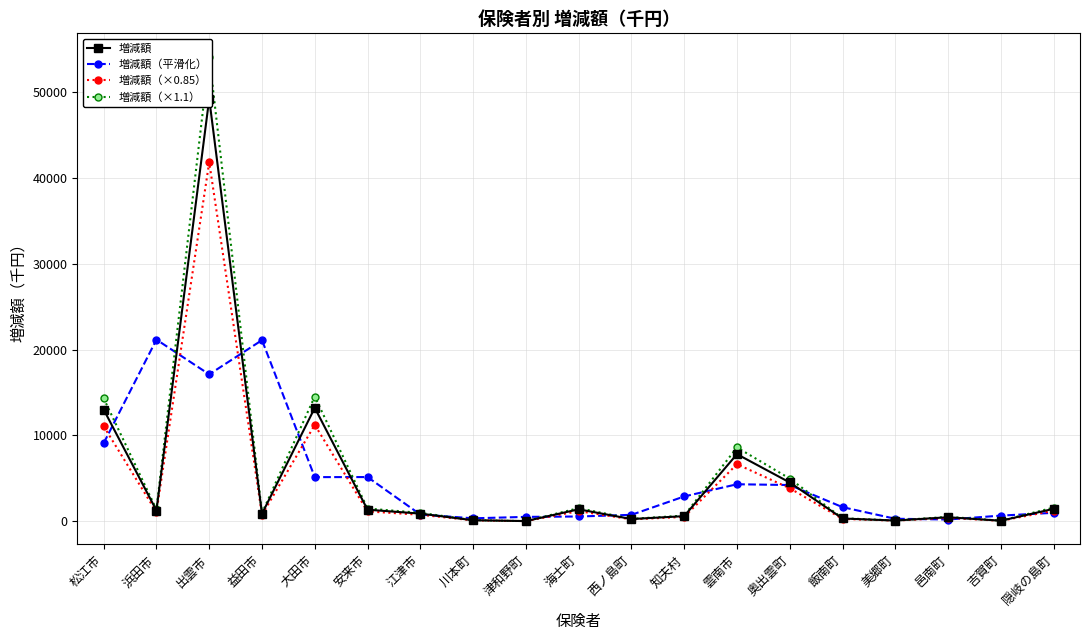

What is the difference between the second highest and second lowest values in the 増減額 series?

13154.0